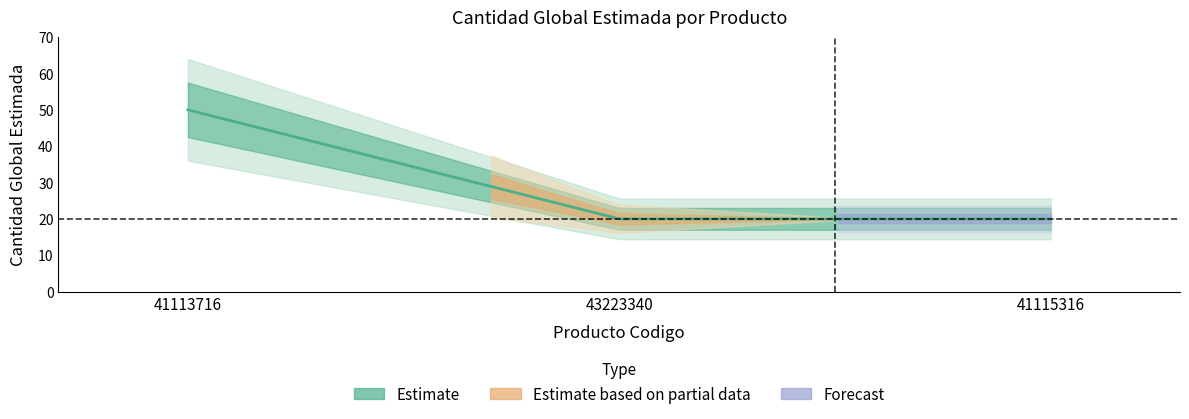

What is the maximum value shown in the chart?

50